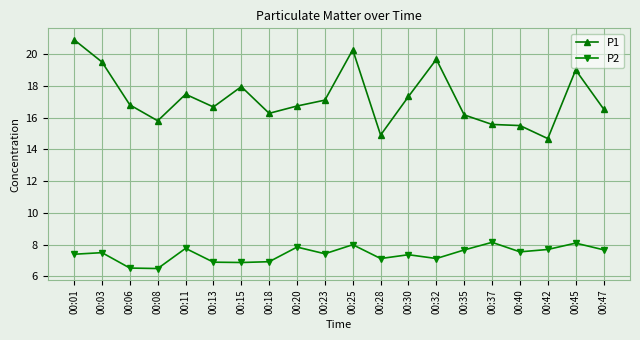

What is the difference between the P1 values at 00:13 and 00:08?

0.9